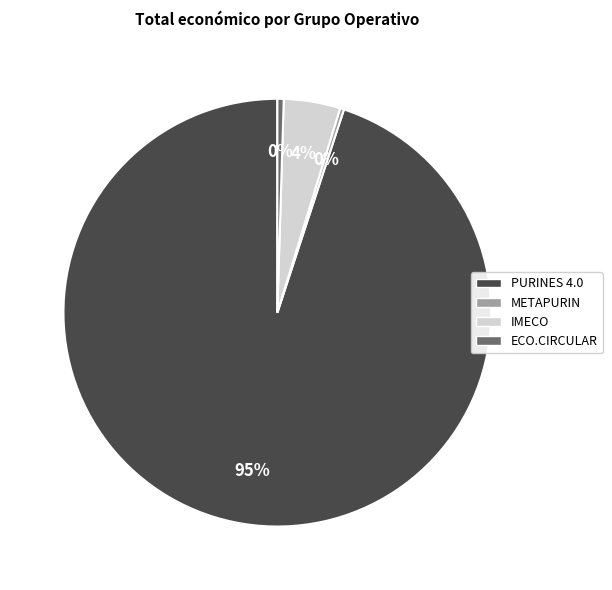

Do ECO.CIRCULAR and PURINES 4.0 together represent more than half of the pie?

Yes